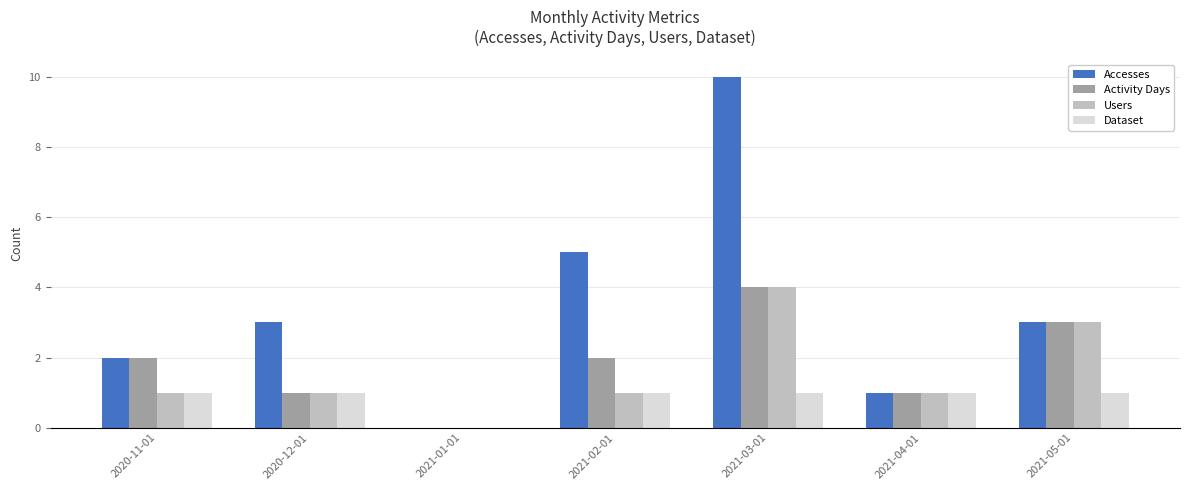

What is the sum of the Users values at 2021-04-01 and 2021-05-01?

4